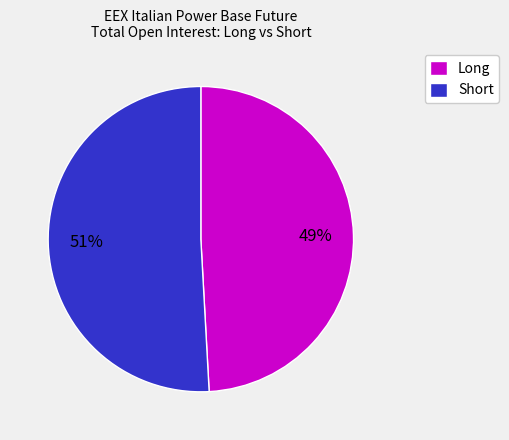

How many slices are in this pie chart?

2